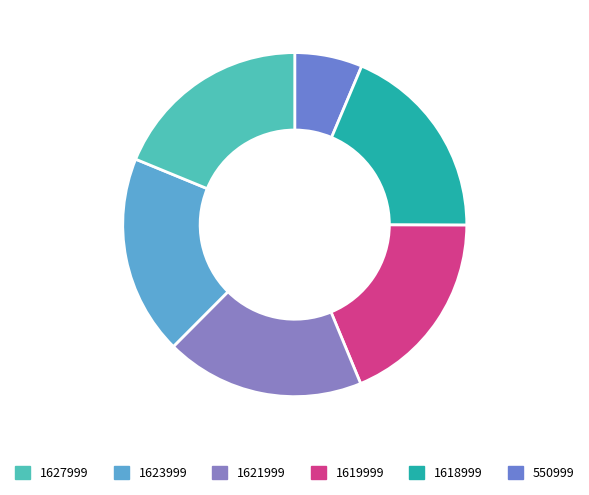

How many segments does this pie chart have?

6